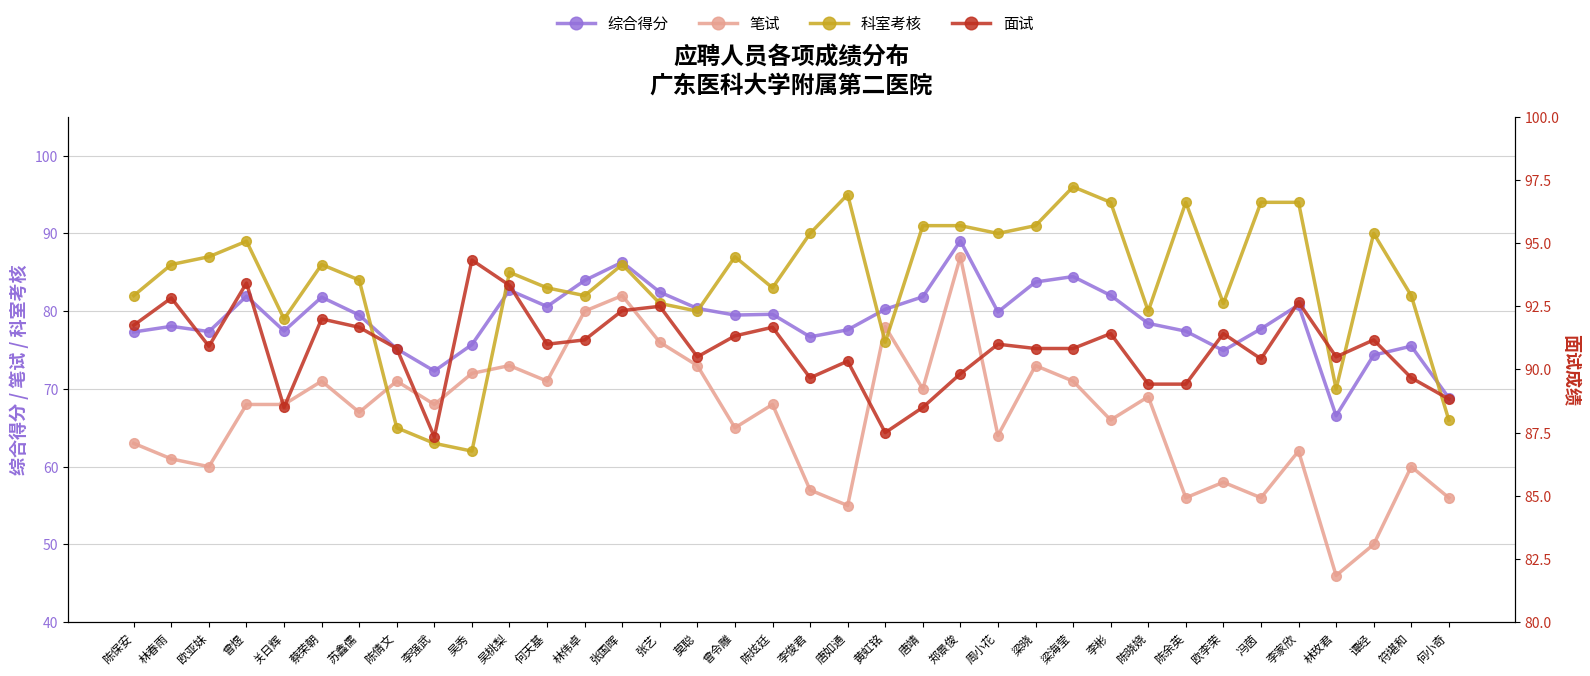

The 面试 series shows 91.3 at 曾令雕. True or false?

True